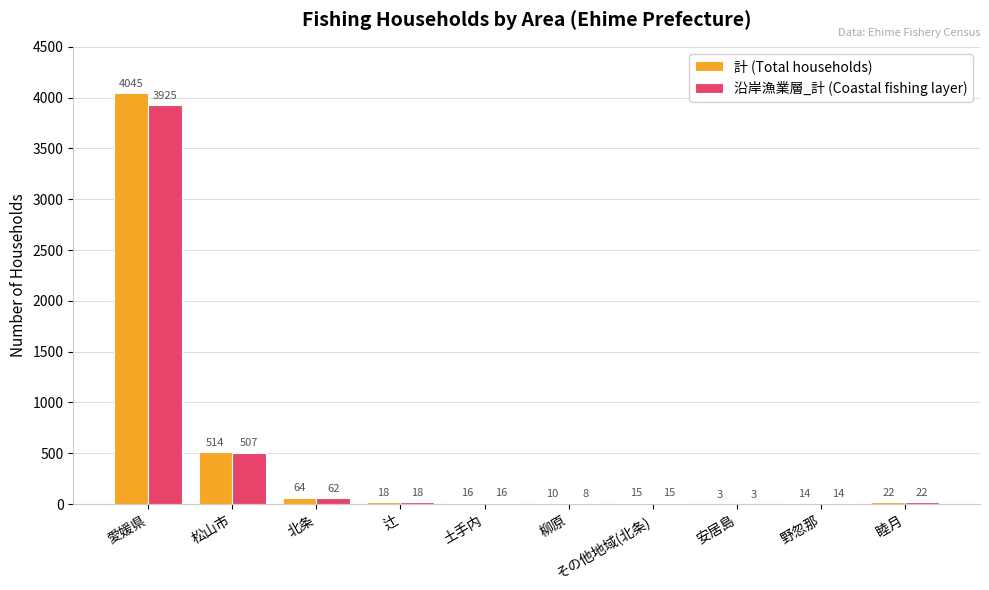

Does the chart contain stacked bars?

No